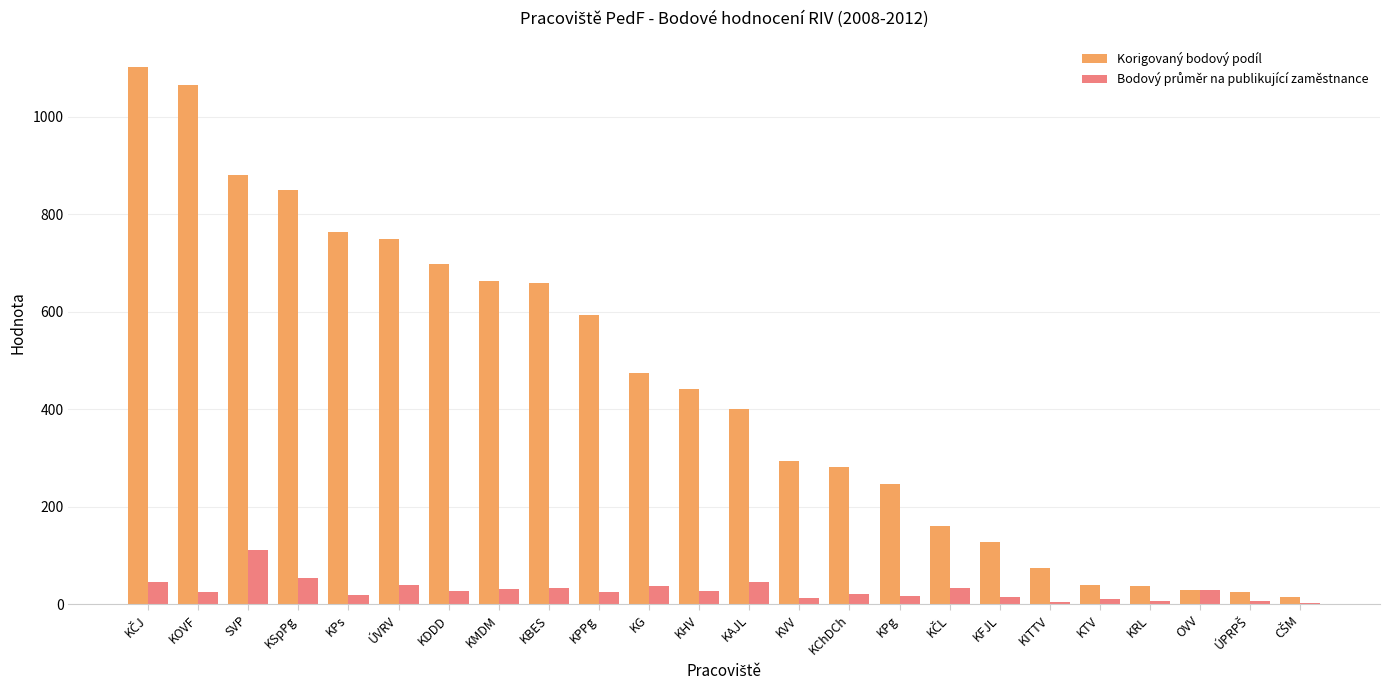

What is the total value across all series at KBES?

691.5